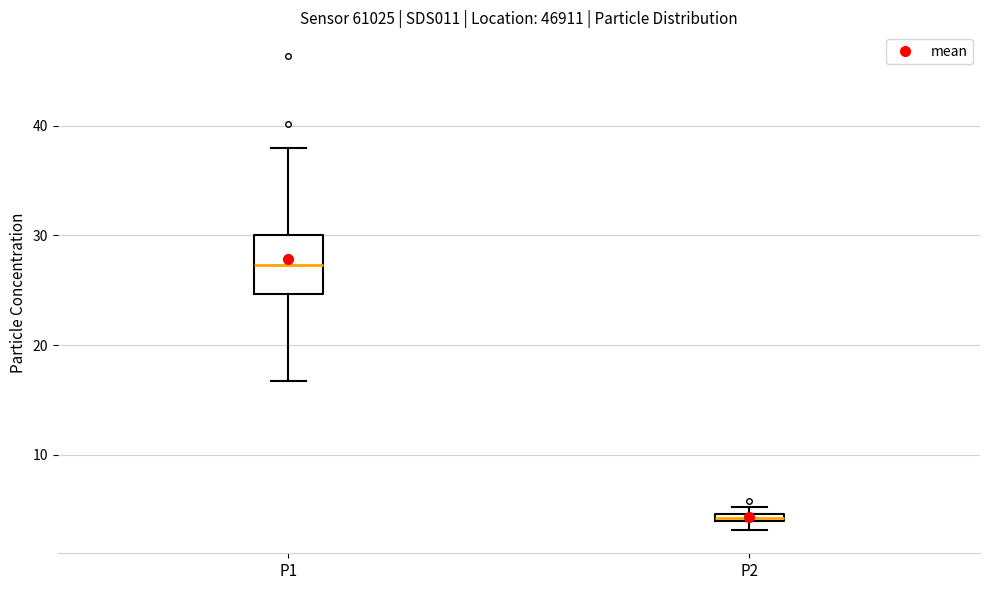

Which box has the lowest median line?

P2